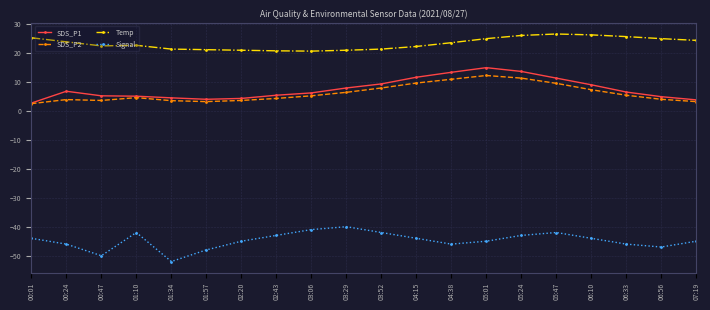

What is the sum of all SDS_P2 values?

120.1